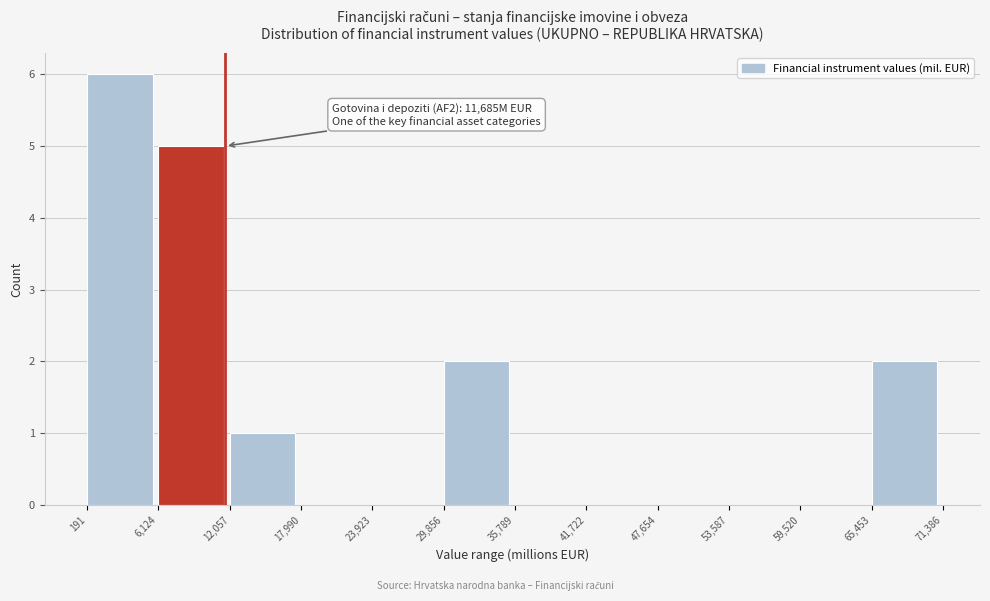

Which range on the x-axis has the tallest bar?

191 to 6,124